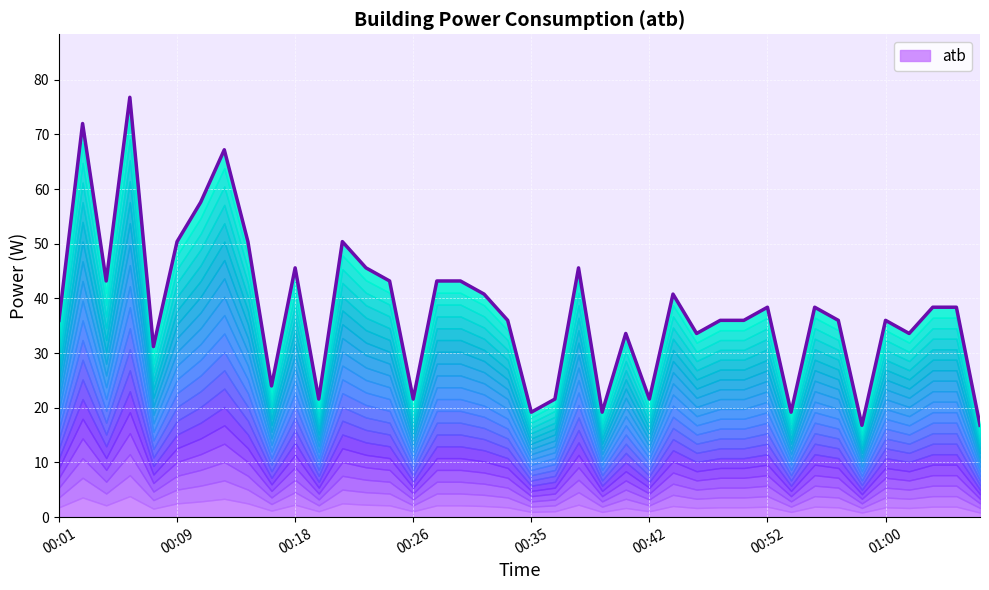

What position from the left is 00:42?

26